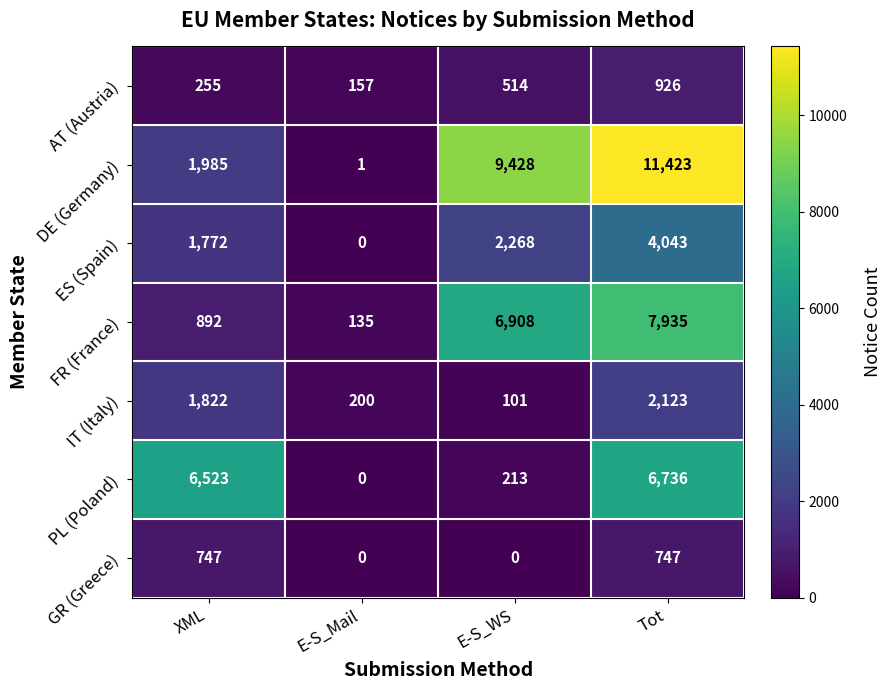

At which label is IT (Italy) closest to 1112?

XML